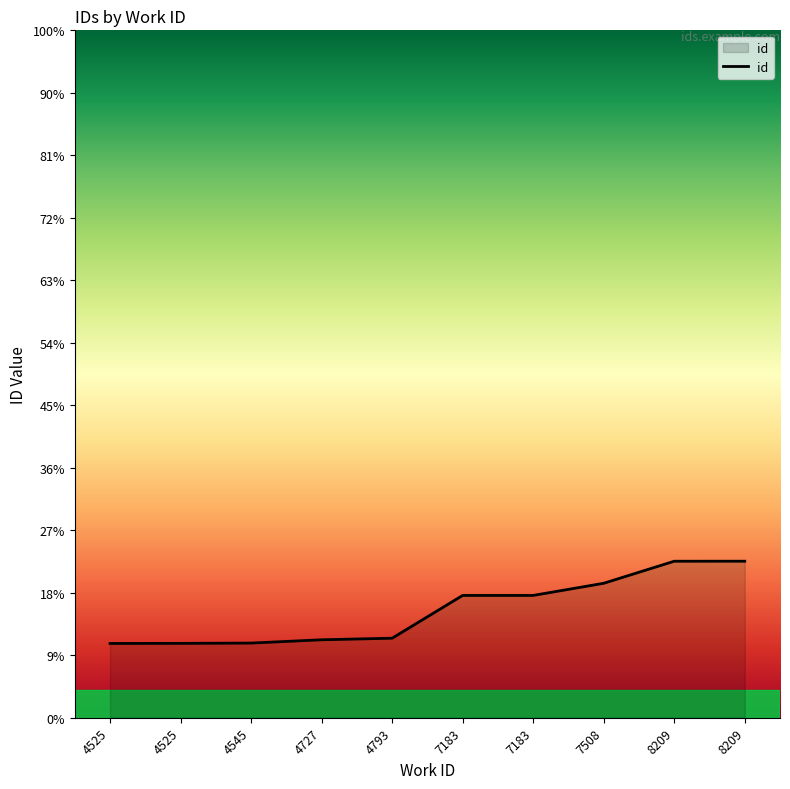

Is this an area chart (filled region under the line)?

Yes